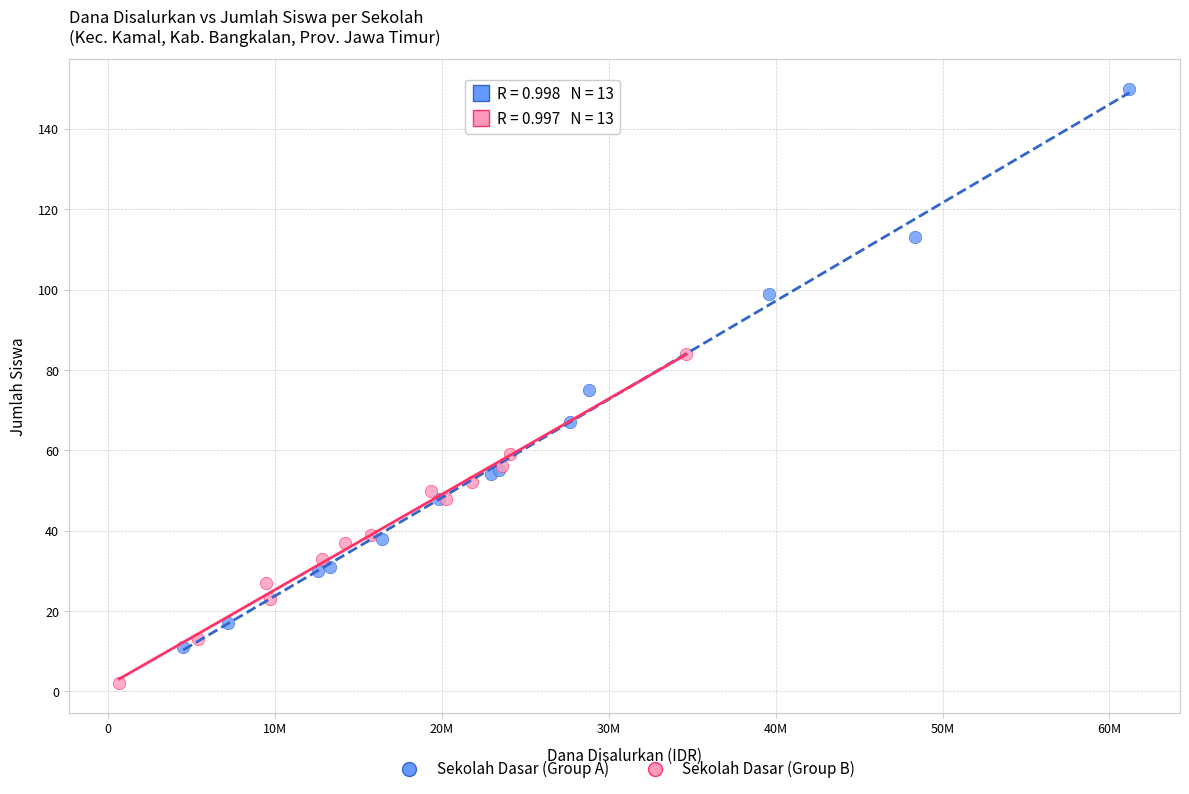

Which series reaches the minimum Y coordinate?

Sekolah Dasar (Group B)